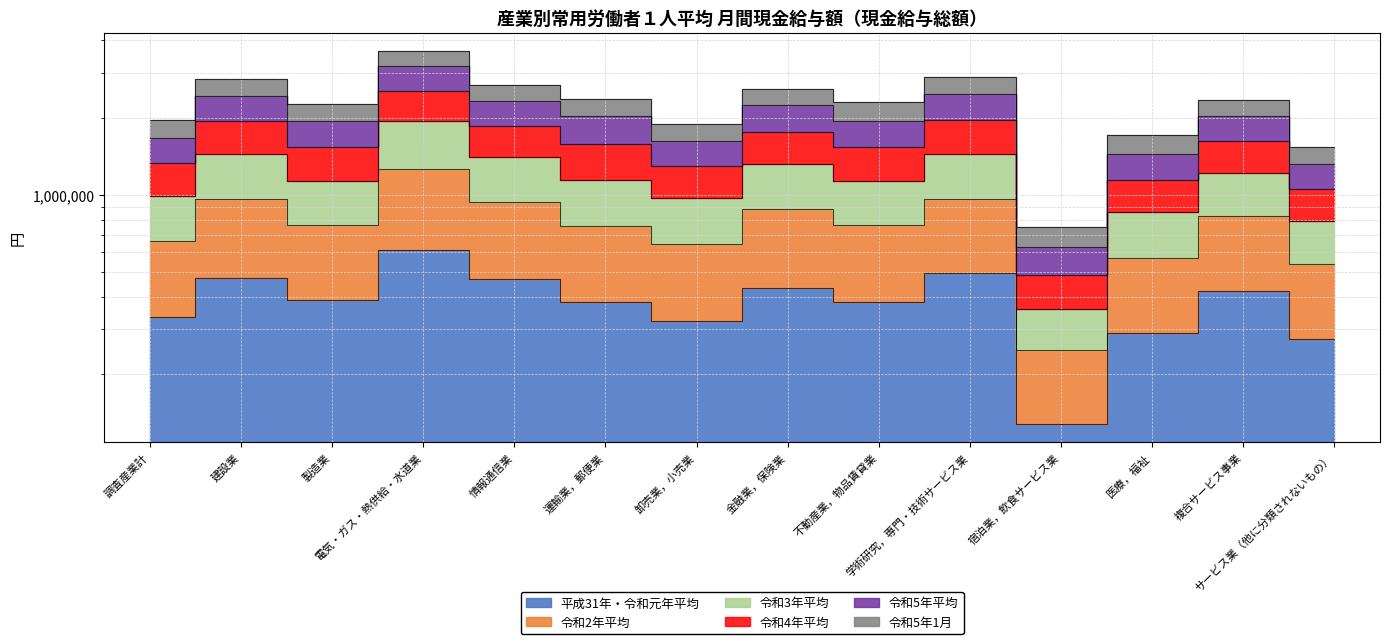

Where does the 令和3年平均 series first go above 1585043?

建設業